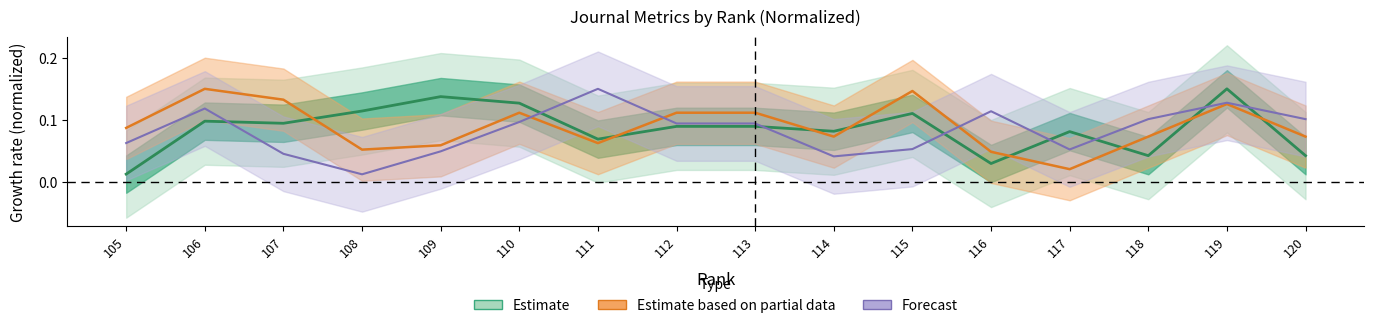

The %Female series shows 0.1 at 114. True or false?

False